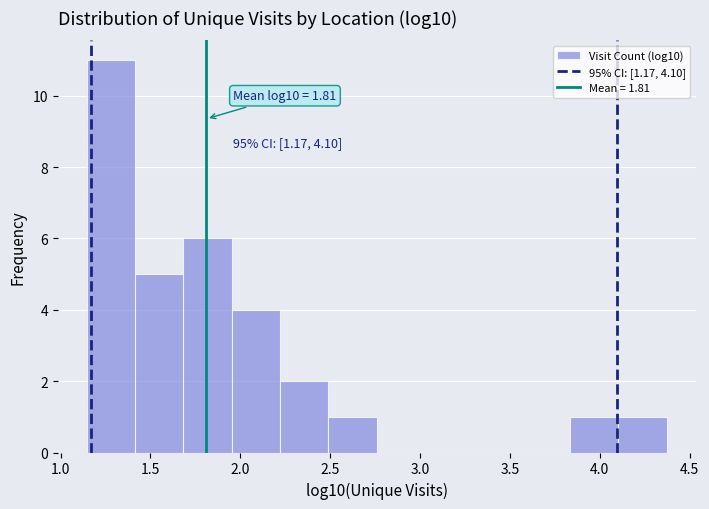

Over which range of the x-axis is the bar tallest?

1.15 to 1.40